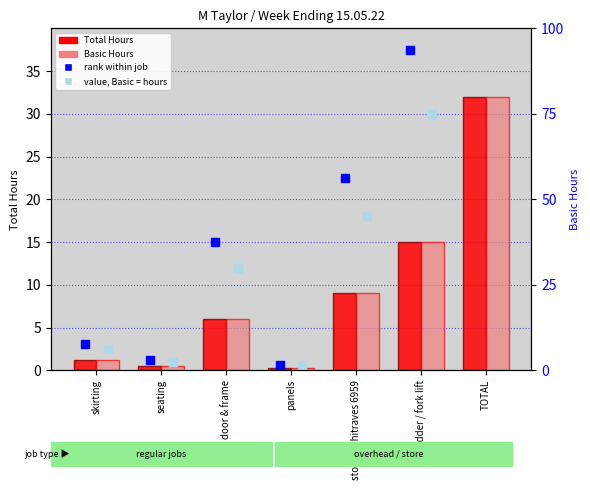

Which series contains the lowest Y value?

Total Hours